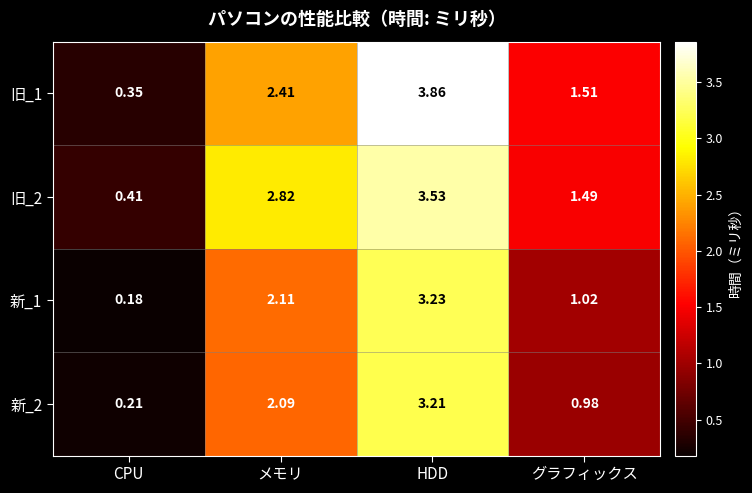

At which category is the sum across all series the highest?

HDD